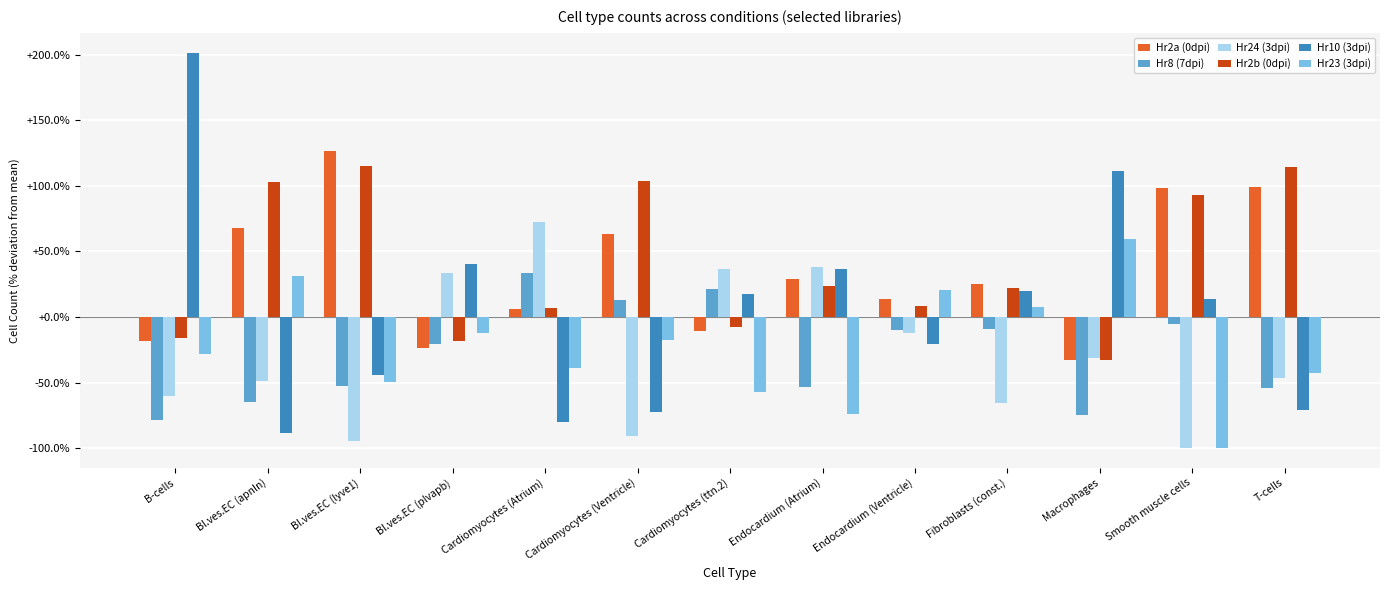

The value of Hr2b (0dpi) at Bl.ves.EC (apnln) is 140.6. True or false?

False